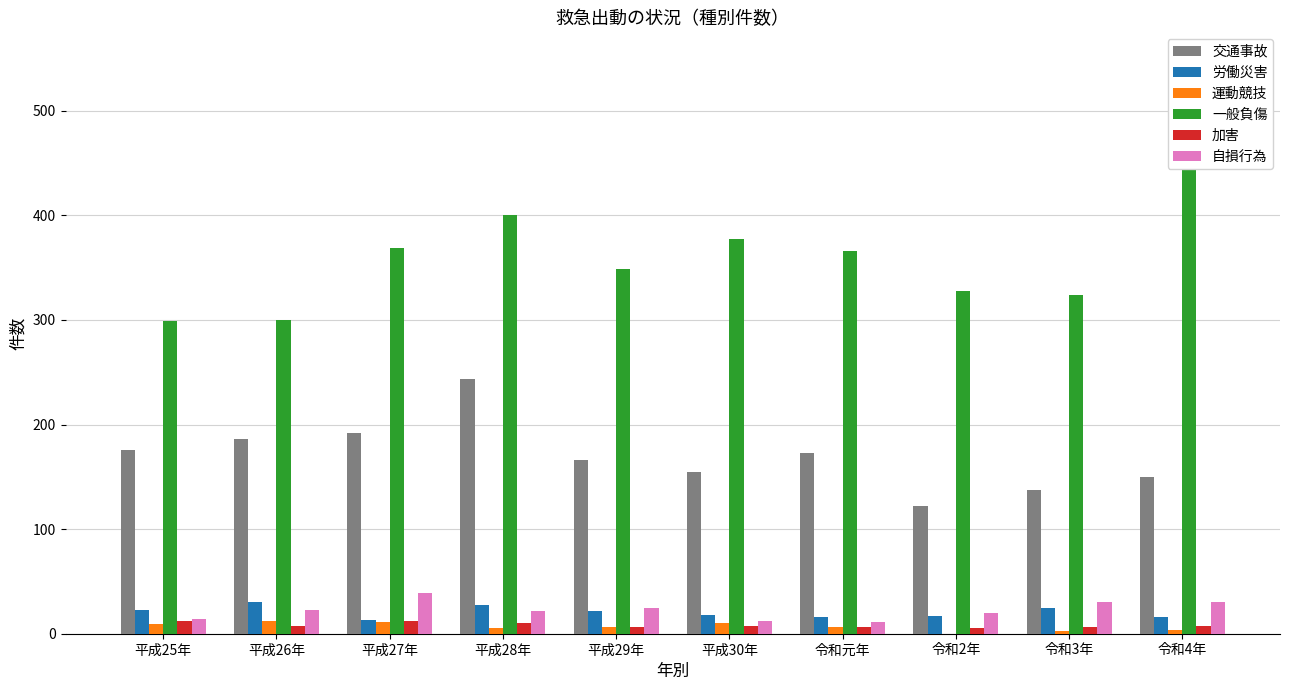

What is the sum of the 一般負傷 values at 令和2年 and 令和元年?

694